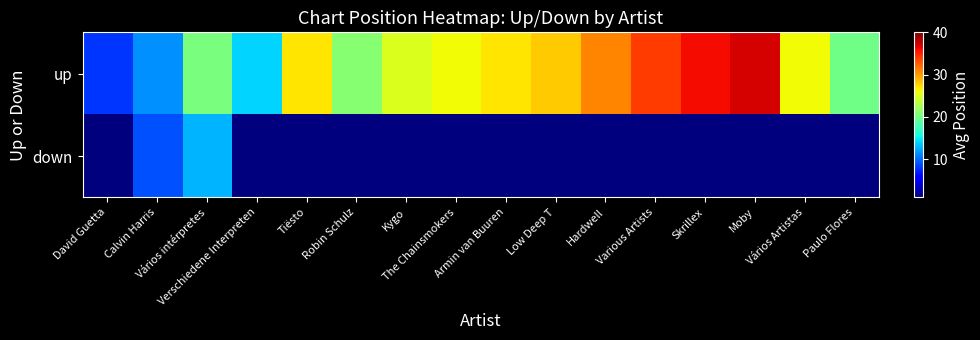

Rank the series by their maximum value, from highest to lowest.

up, down